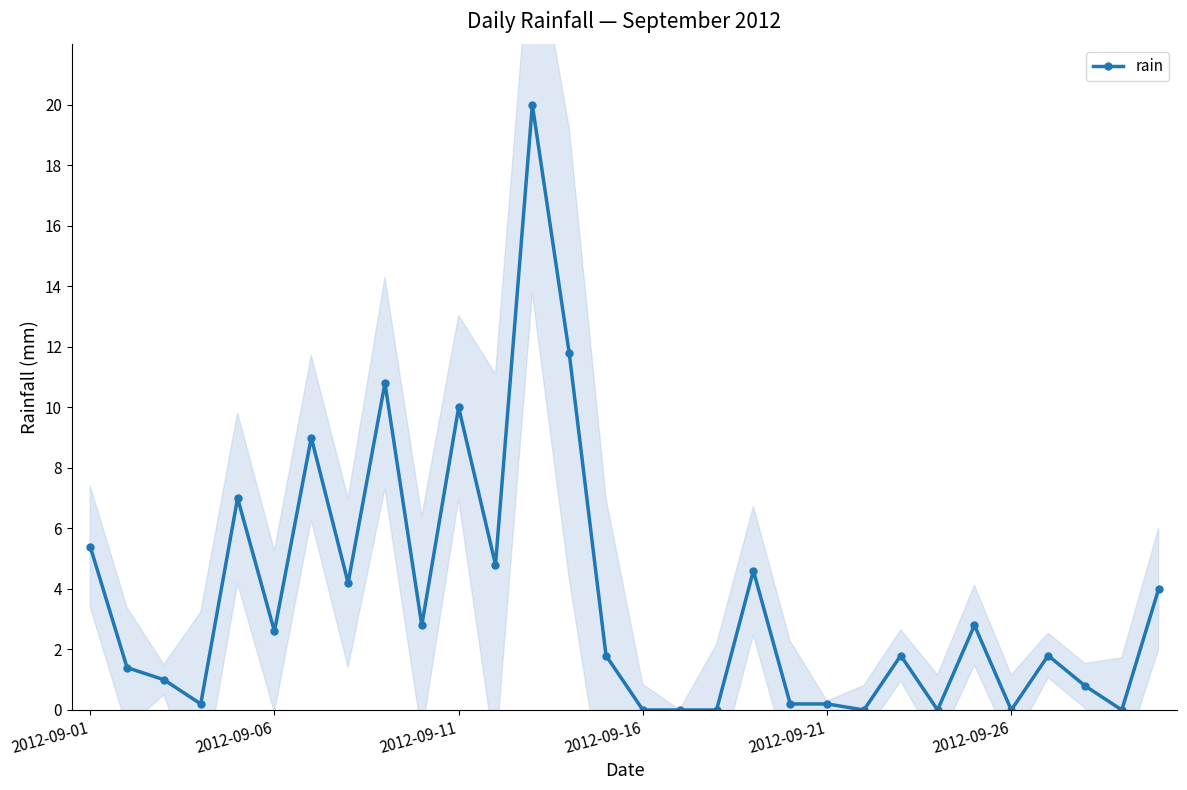

What is the maximum value shown in the chart?

20.0